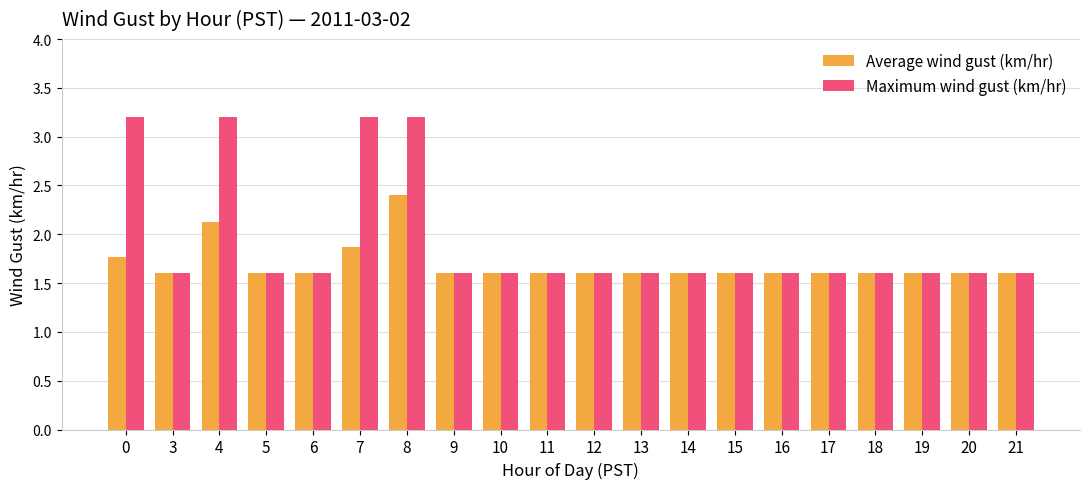

How many categories are shown in the chart?

20